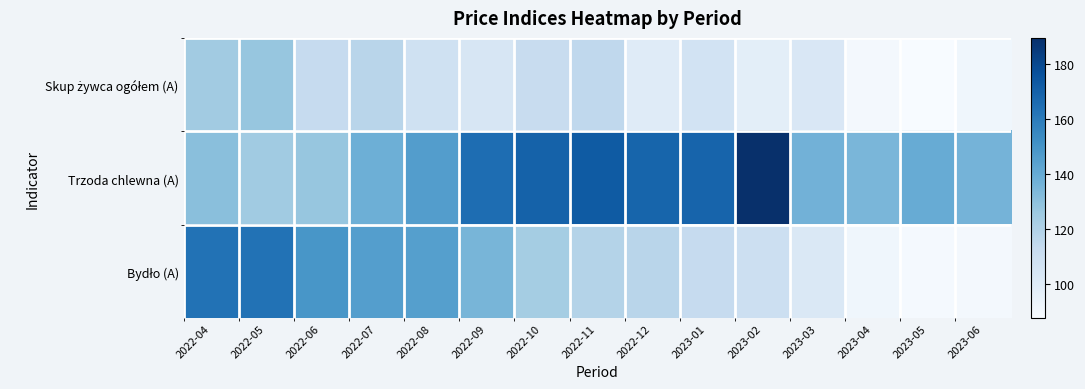

Count the number of categories in the chart.

15